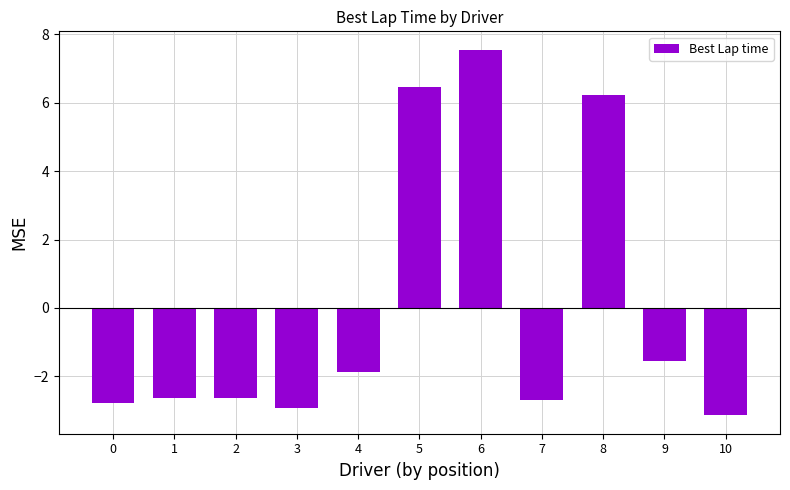

What is the value of the 8th bar from the left?

-2.7